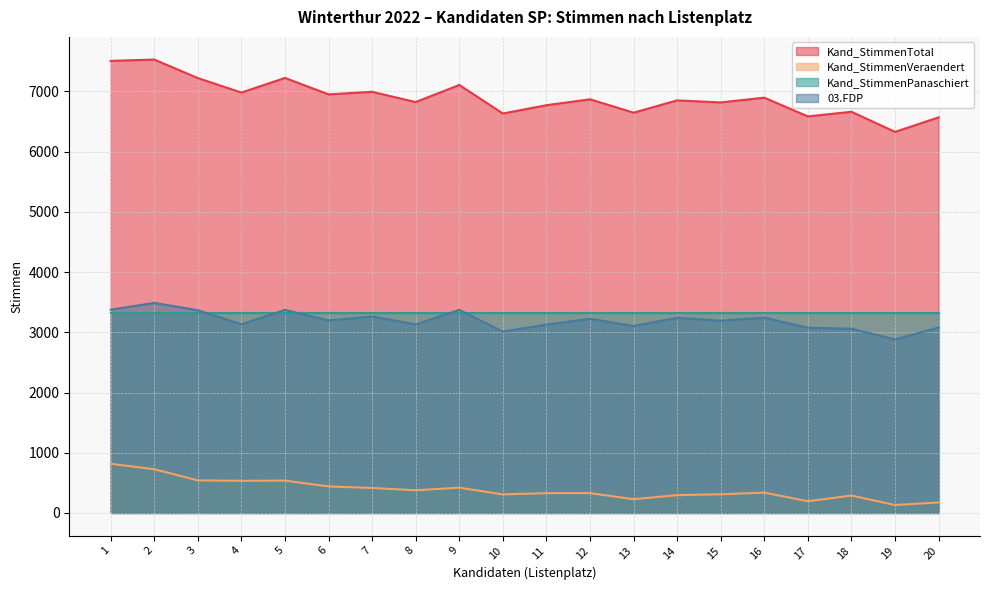

What is the lowest value of the Kand_StimmenTotal series?

6329